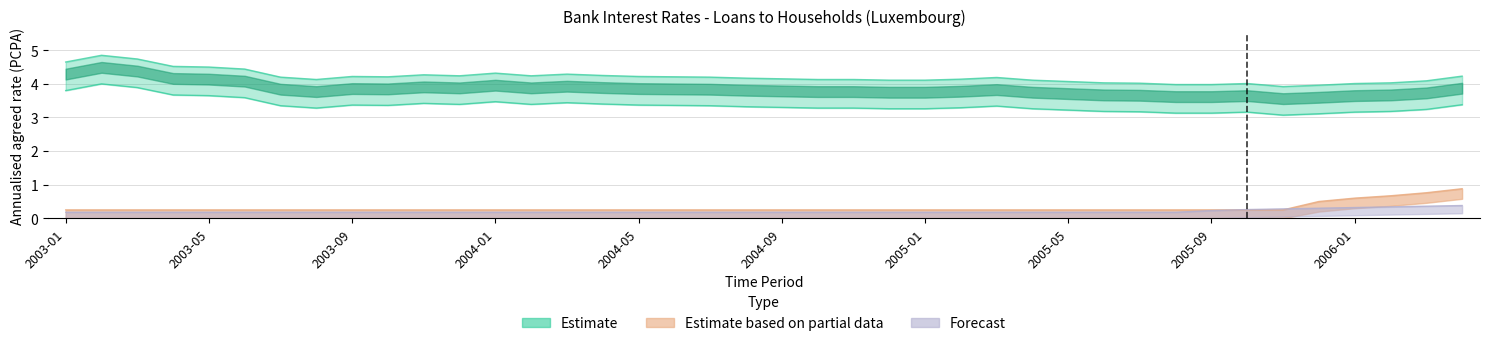

What is the difference between the Estimate values at 2006-04 and 2005-07?

0.2